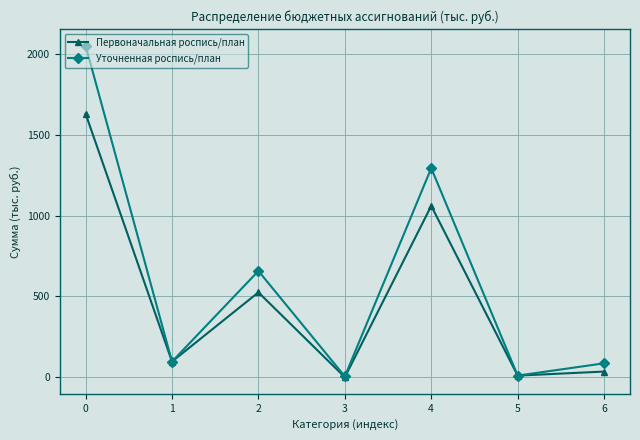

What is the total value across all series at 0?

3682.3